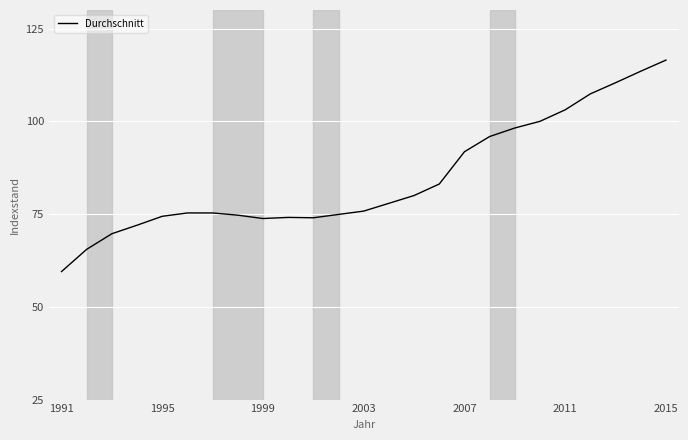

How many distinct data groups are displayed?

1